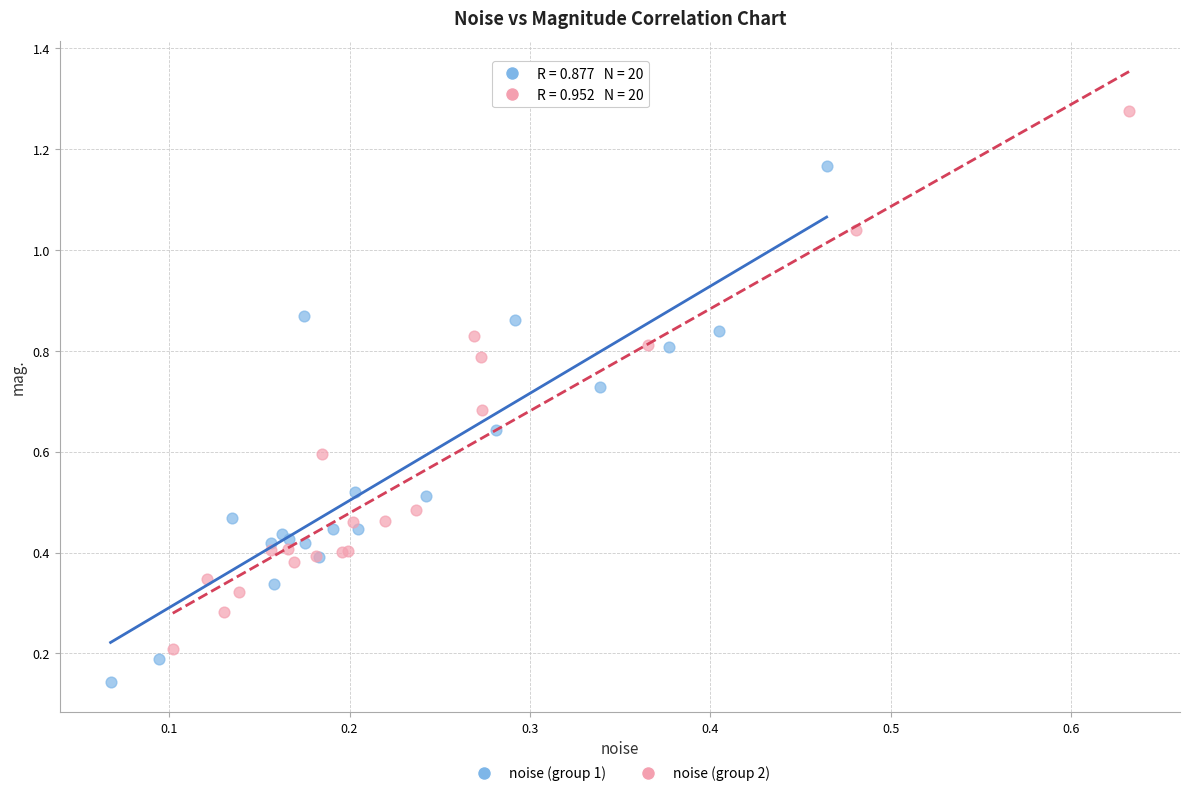

Which series contains the lowest Y value?

noise (group 1)